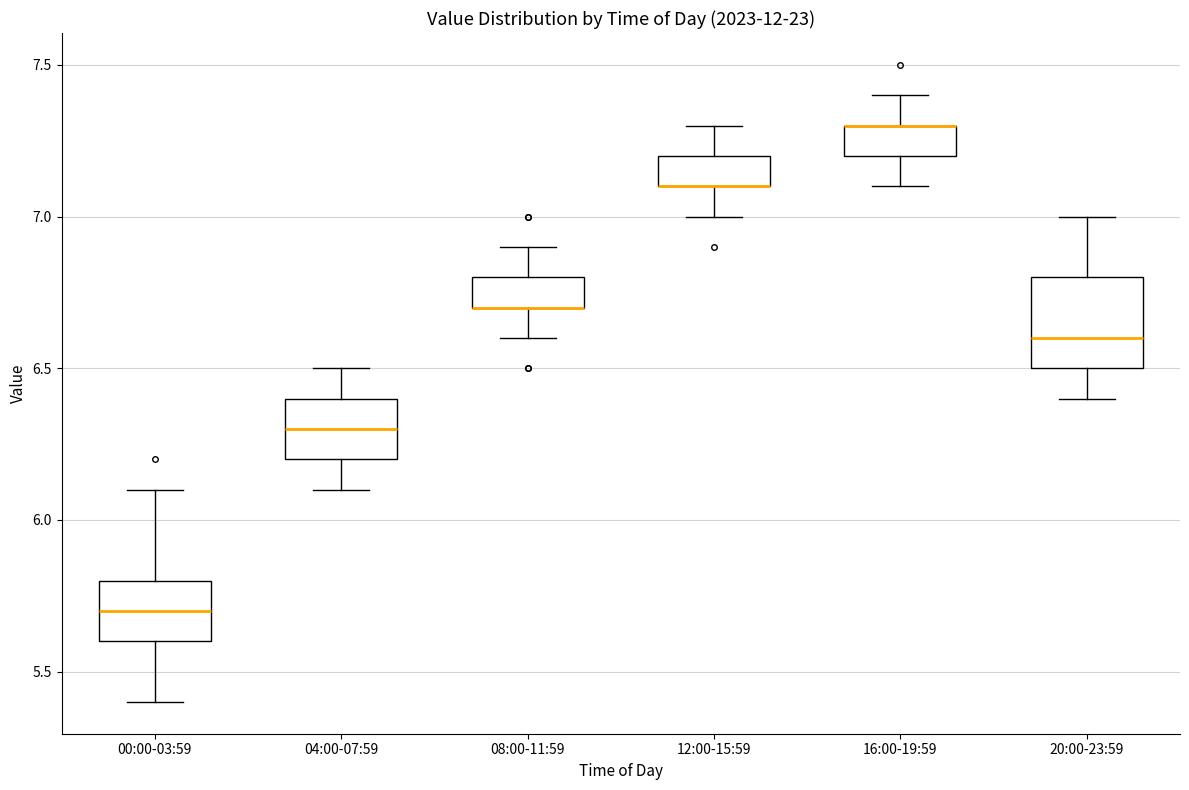

Where does the upper whisker of the box for 08:00-11:59 end on the y-axis? The values are not printed on the chart, so give them approximately, as read against the axis.

6.9